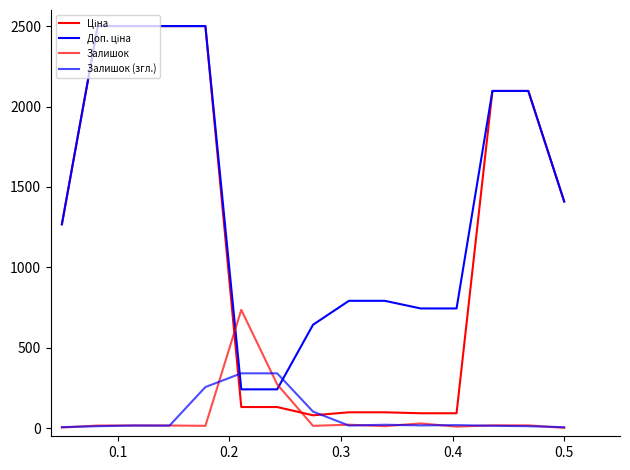

Reading right to left, extract all data points from this chart.

Ціна: 1409.7	2096.8	2096.8	93.1	93.1	99.0	99.0	80.4	131.8	131.8	2500.0	2500.0	2500.0	2500.0	1267.8
Доп. ціна: 1409.7	2096.8	2096.8	744.6	744.6	792.1	792.1	643.3	241.7	241.7	2500.0	2500.0	2500.0	2500.0	1267.8
Залишок: 2.0	18.0	18.0	10.0	30.0	13.0	22.0	15.0	273.0	736.0	15.0	17.0	17.0	17.0	4.0
Залишок (згл.): 6.7	12.7	15.3	19.3	17.7	21.7	16.7	103.3	341.3	341.3	256.0	16.3	17.0	12.7	7.0